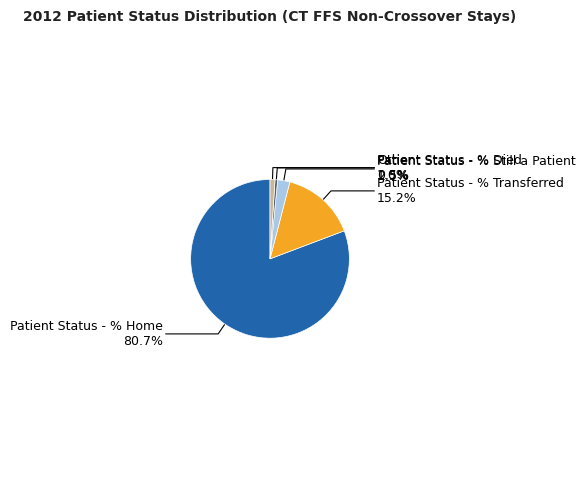

What is the ratio of the value at Patient Status - % Died to the value at Patient Status - % Still a Patient?

0.2